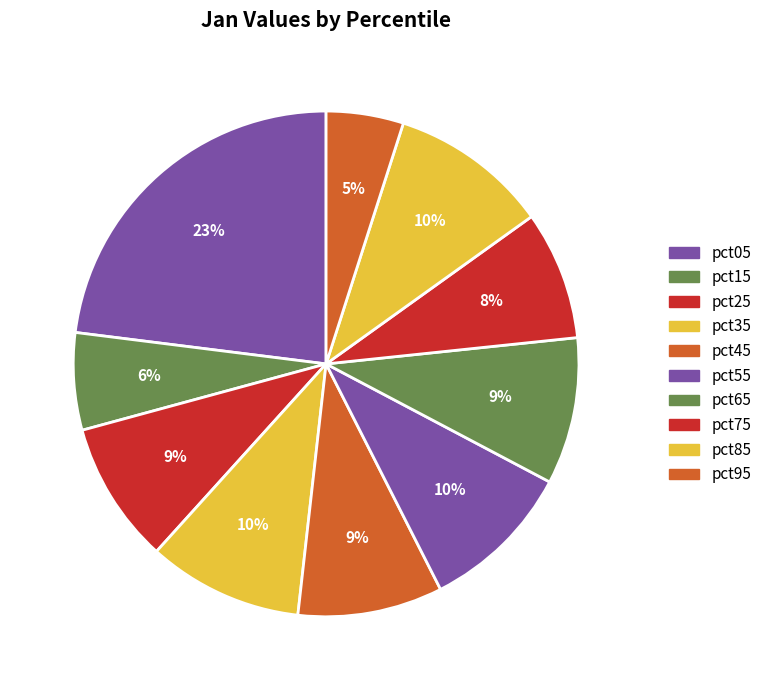

Rank the categories by value from highest to lowest.

pct05, pct85, pct35, pct55, pct65, pct45, pct25, pct75, pct15, pct95